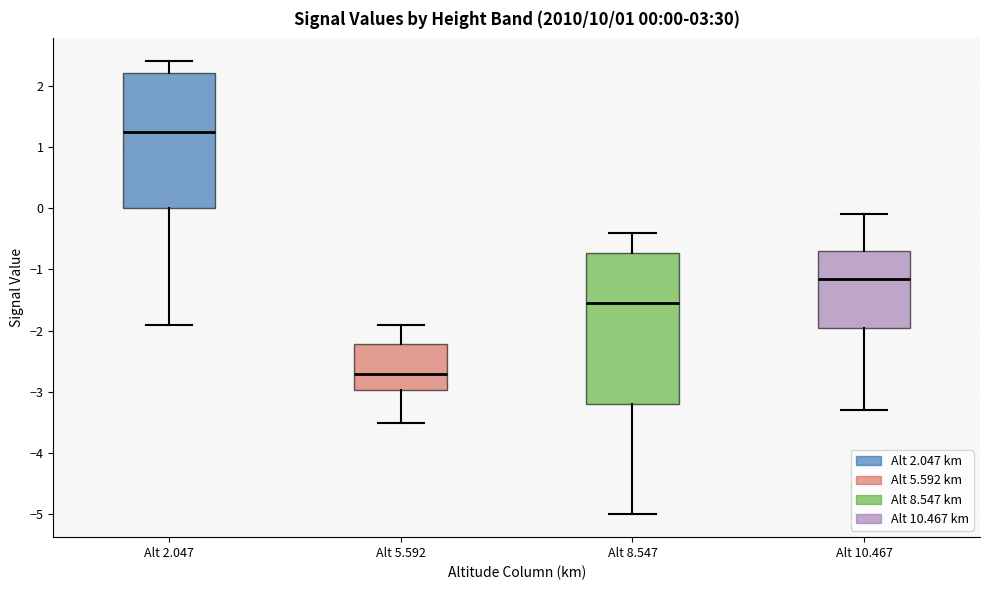

Which box's median line is the lowest?

Alt 5.592